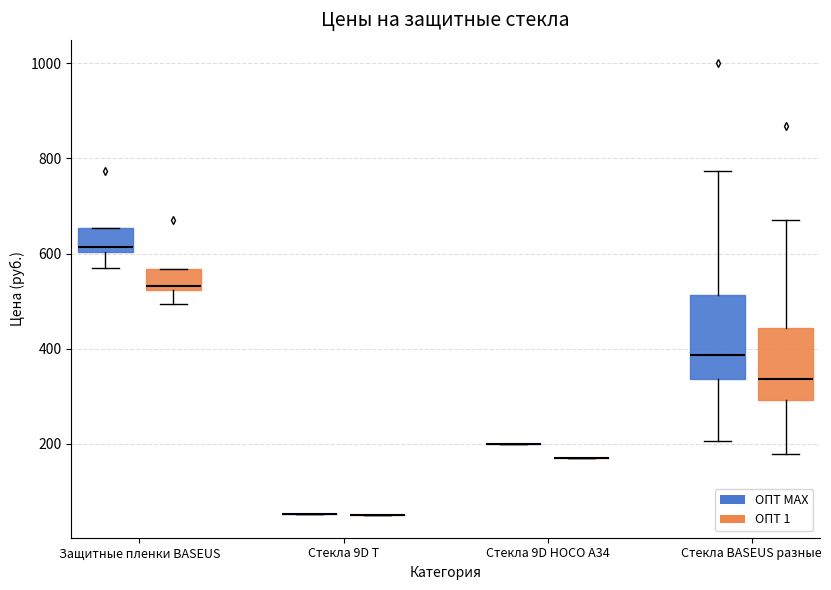

Reading left to right, transcribe this box plot: for each box, give where its median line is, the range the box spans, and where its two whiskers end, as read against the y-axis. The values are not printed on the chart, so give them approximately, as read against the axis.

Защитные пленки BASEUS (ОПТ МАХ): median 620, box 600 to 660, whiskers 560 to 660
Защитные пленки BASEUS (ОПТ 1): median 540, box 520 to 560, whiskers 500 to 560
Стекла 9D T (ОПТ МАХ): box collapsed to a line at 60, whiskers 60 to 60
Стекла 9D T (ОПТ 1): box collapsed to a line at 60, whiskers 60 to 60
Стекла 9D HOCO A34 (ОПТ МАХ): box collapsed to a line at 200, whiskers 200 to 200
Стекла 9D HOCO A34 (ОПТ 1): box collapsed to a line at 180, whiskers 180 to 180
Стекла BASEUS разные (ОПТ МАХ): median 380, box 340 to 520, whiskers 200 to 780
Стекла BASEUS разные (ОПТ 1): median 340, box 300 to 440, whiskers 180 to 680